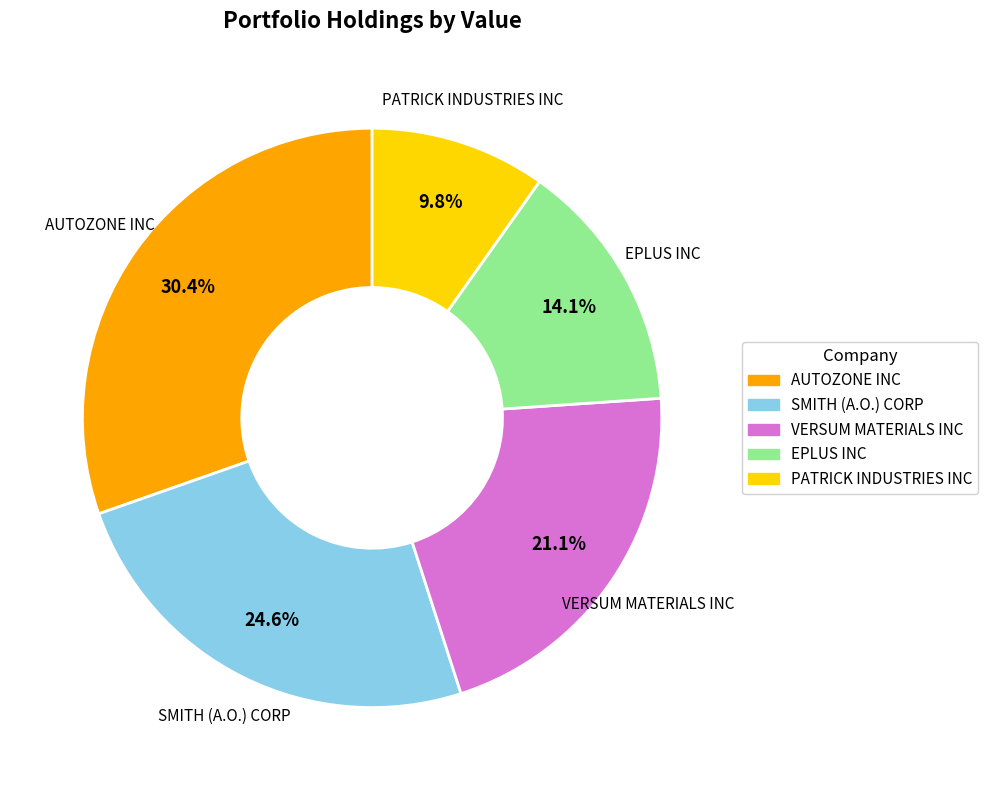

To the nearest percent, what percentage of the pie is AUTOZONE INC?

30%